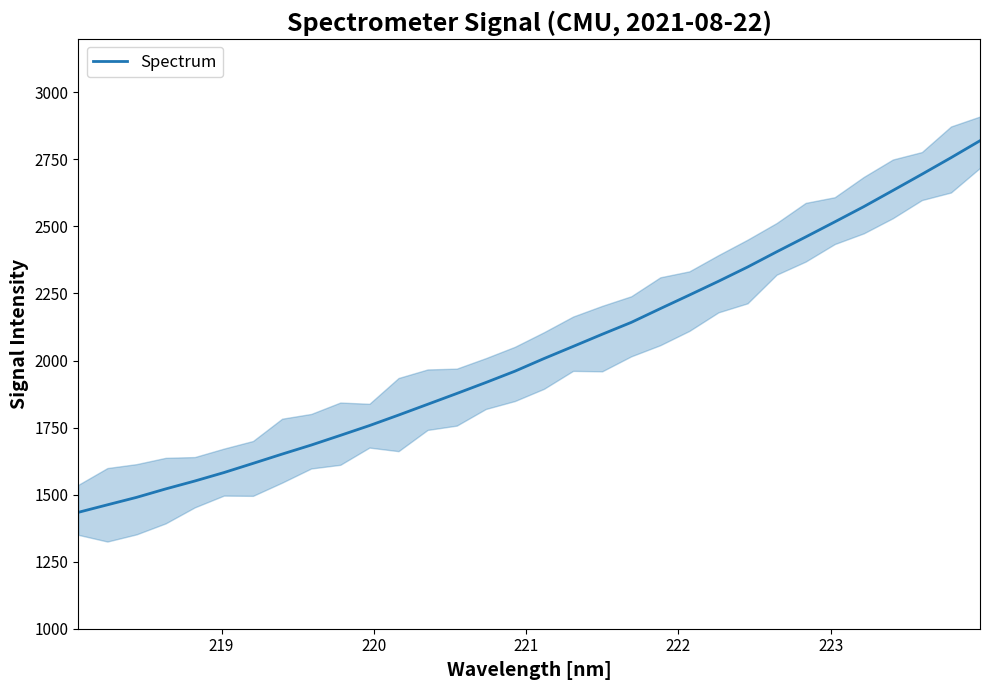

What is the minimum value for Spectrum?

1433.9